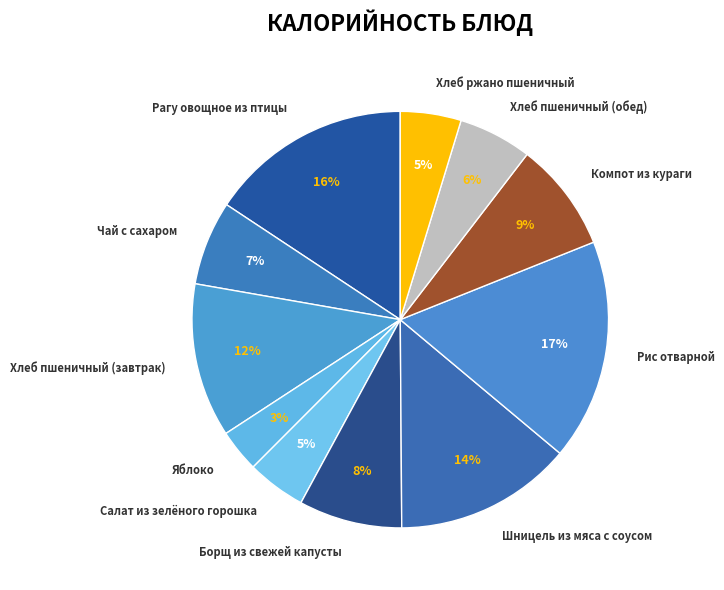

Which category has the biggest portion of the pie?

Рис отварной